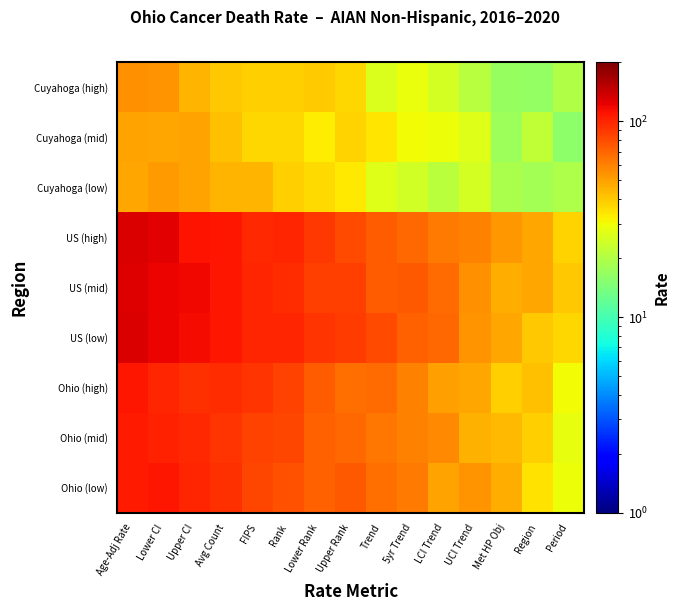

Which category has the lowest value across all series?

Period